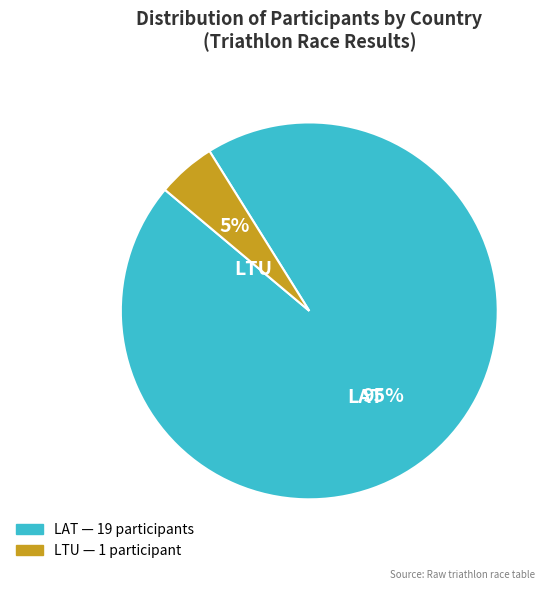

True or false: LTU accounts for 5% of the total.

True